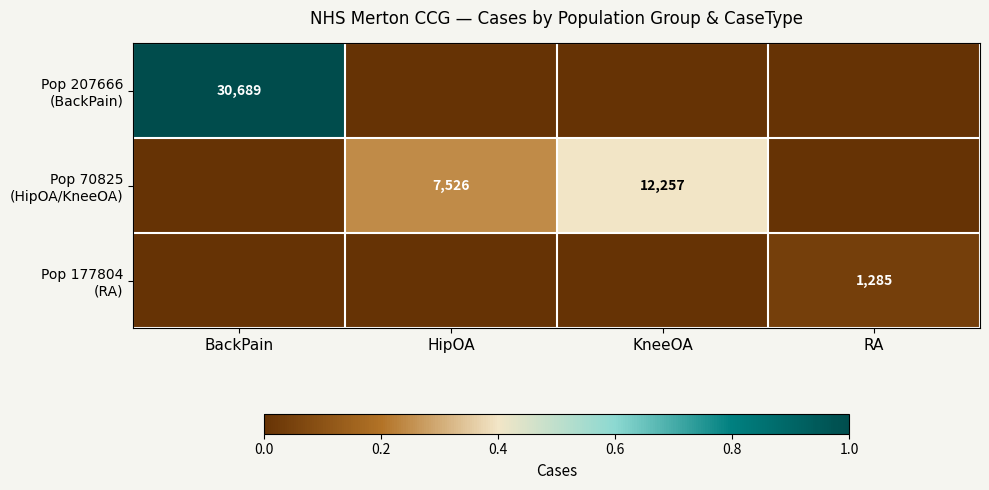

At which label is Pop 207666 (BackPain) closest to 0?

HipOA